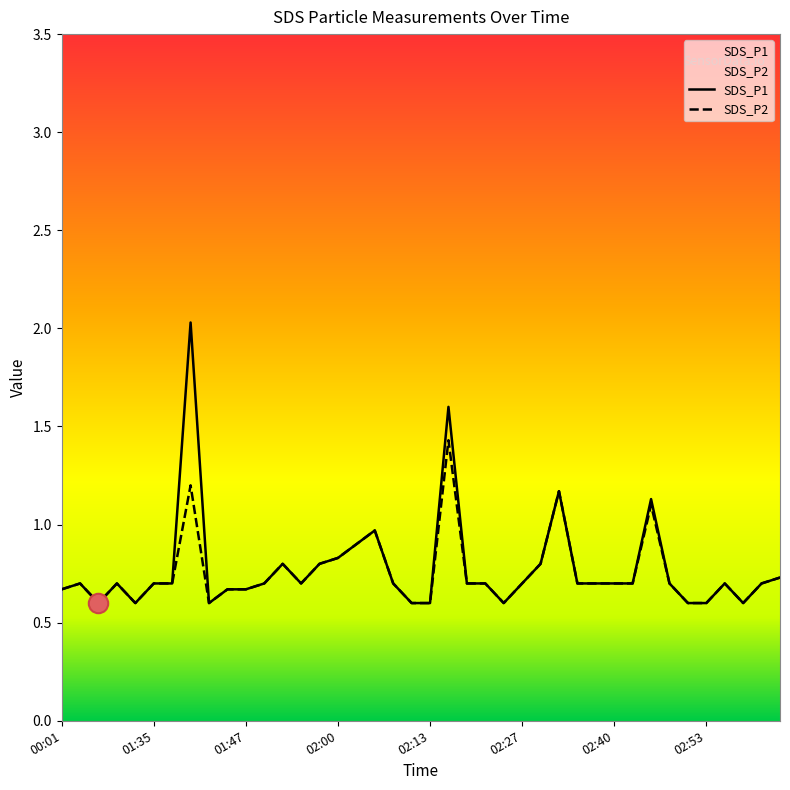

What is the maximum value for SDS_P2?

1.4